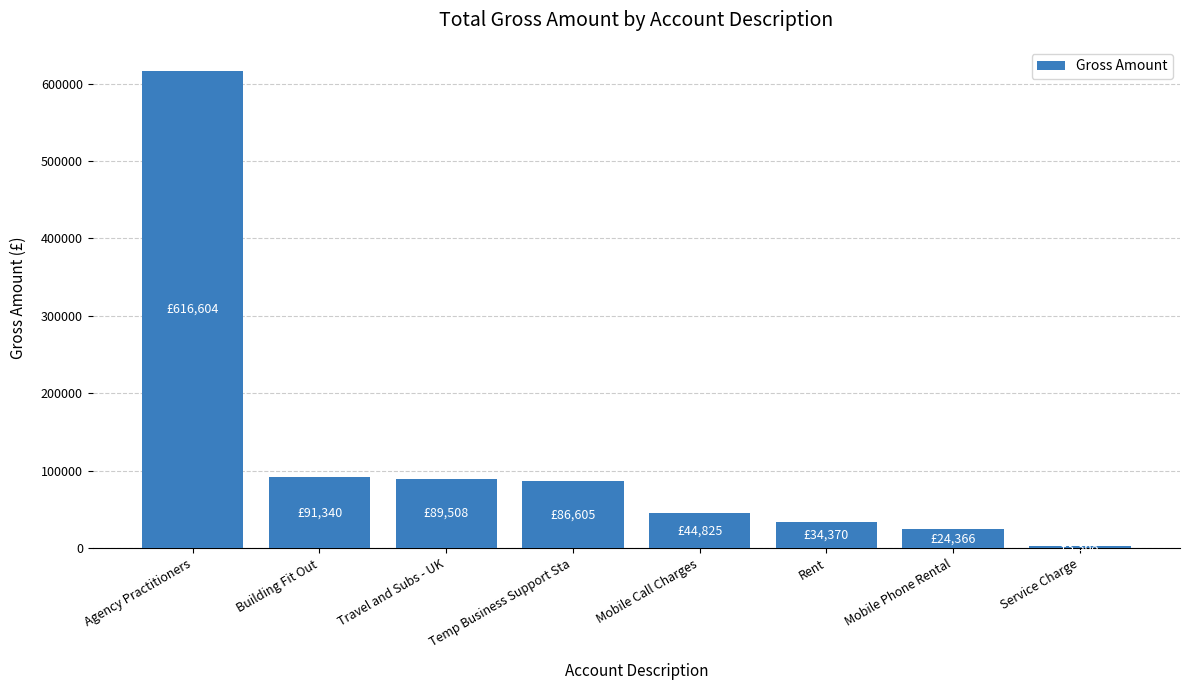

Are the bars grouped side by side (vs. stacked)?

No